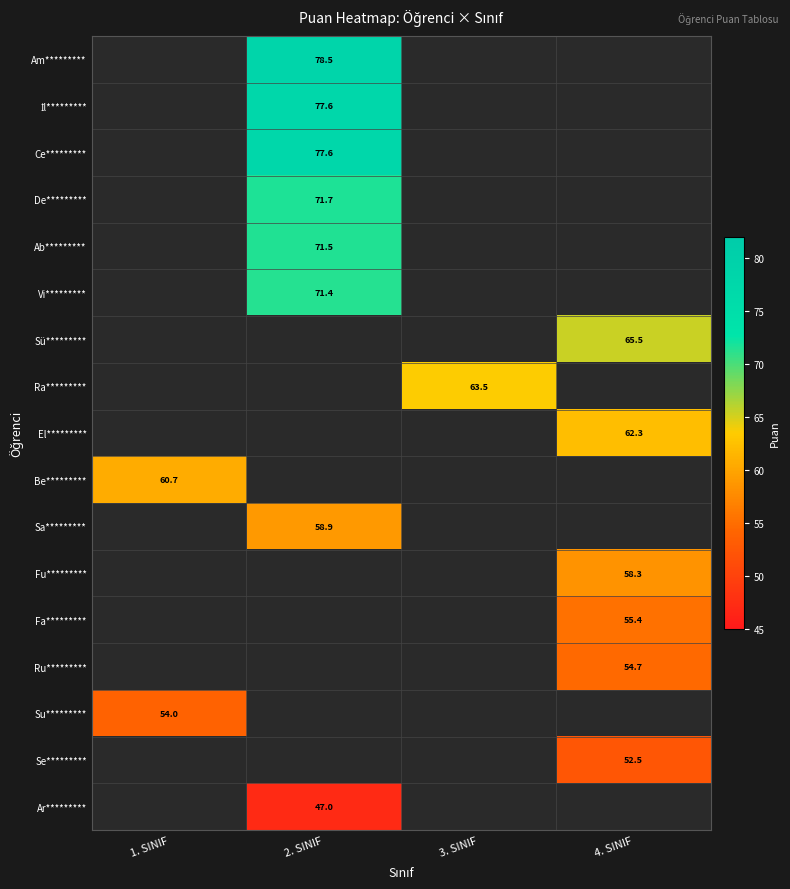

Which category has the highest value in the Ru********* series?

1. SINIF